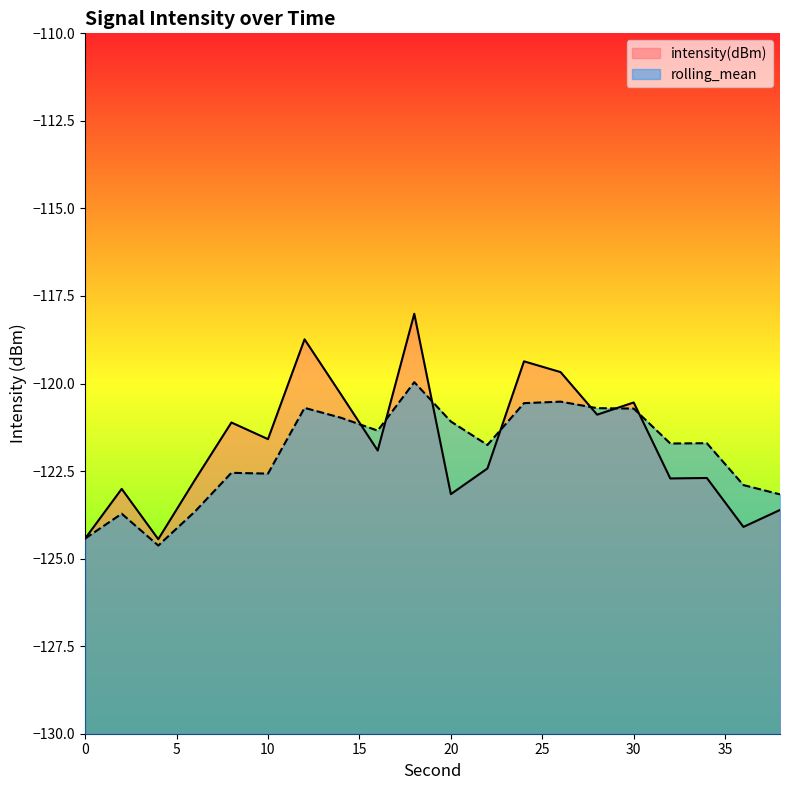

How many lines are shown in the chart?

2